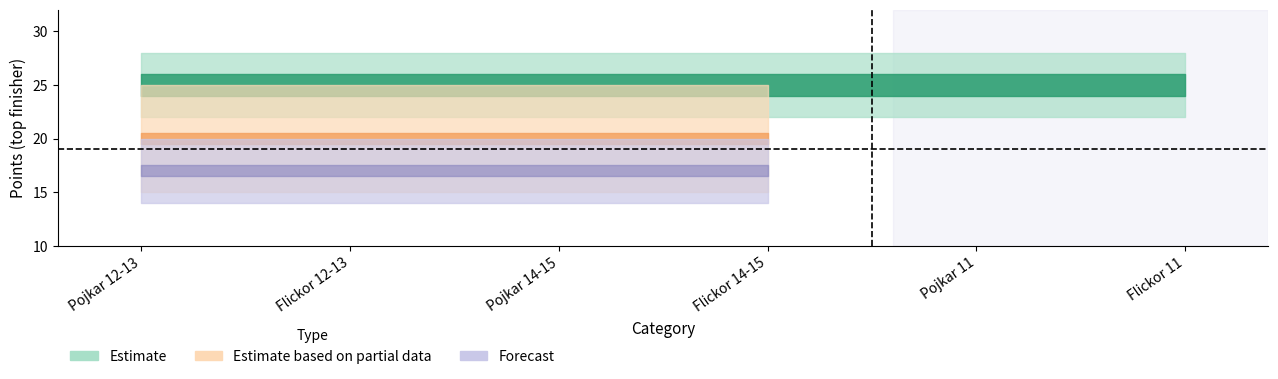

Which series has the largest range (max minus min)?

Estimate based on partial data